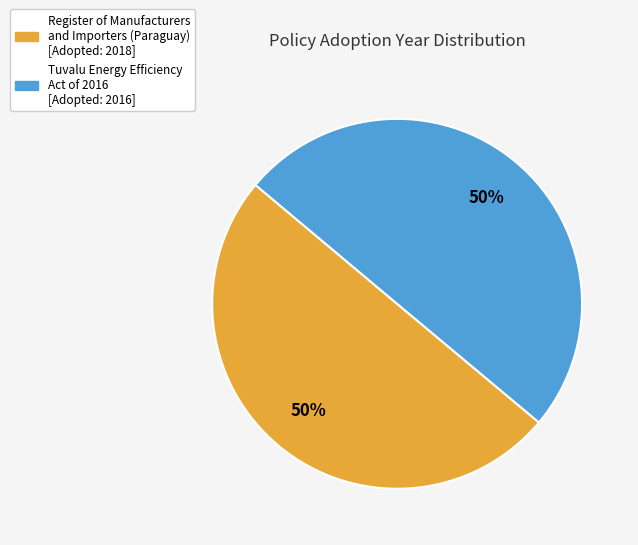

To the nearest percent, what portion does Tuvalu Energy Efficiency Act of 2016 represent?

50%